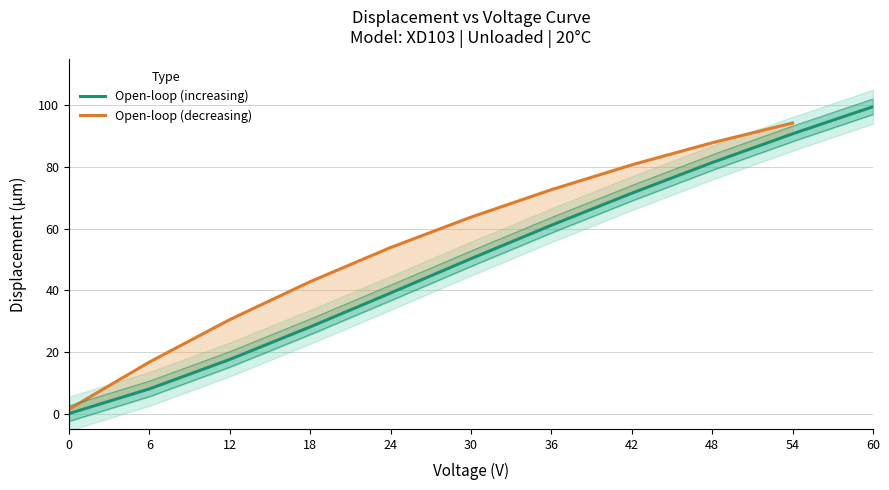

What value does the data have at 60?

99.6